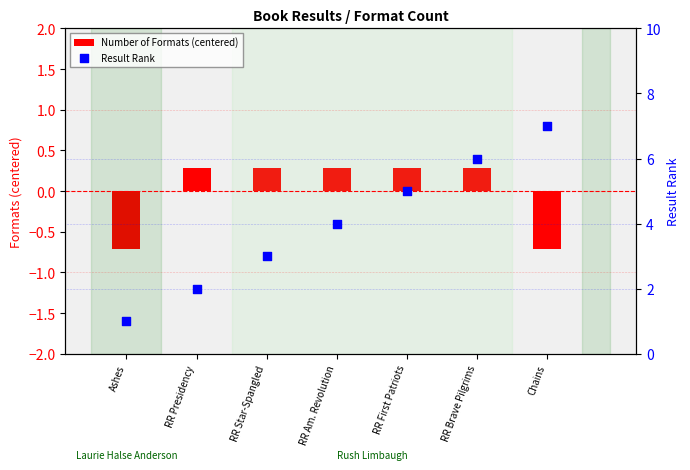

Is the value of Number of Formats (centered) at RR Presidency greater than the value of Result Rank at RR Brave Pilgrims?

No